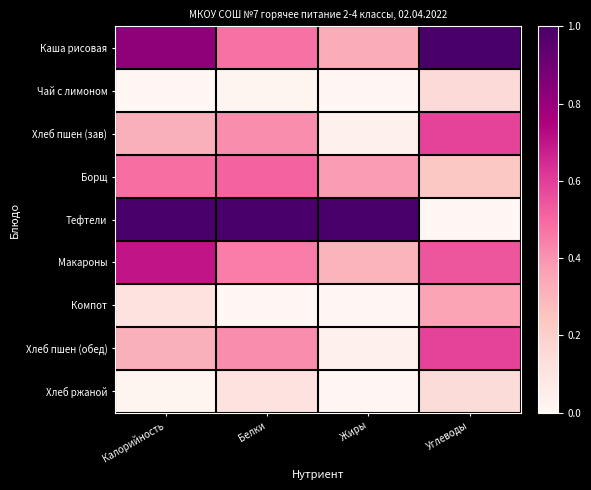

Reading right to left, transcribe all the data shown in this chart.

Каша рисовая: Углеводы=1.0	Жиры=0.3	Белки=0.5	Калорийность=0.8
Чай с лимоном: Углеводы=0.2	Жиры=0.0	Белки=0.0	Калорийность=0.0
Хлеб пшен (зав): Углеводы=0.6	Жиры=0.0	Белки=0.4	Калорийность=0.3
Борщ: Углеводы=0.2	Жиры=0.4	Белки=0.5	Калорийность=0.5
Тефтели: Углеводы=0.0	Жиры=1.0	Белки=1.0	Калорийность=1.0
Макароны: Углеводы=0.5	Жиры=0.3	Белки=0.5	Калорийность=0.7
Компот: Углеводы=0.4	Жиры=0.0	Белки=0.0	Калорийность=0.1
Хлеб пшен (обед): Углеводы=0.6	Жиры=0.0	Белки=0.4	Калорийность=0.3
Хлеб ржаной: Углеводы=0.1	Жиры=0.0	Белки=0.1	Калорийность=0.0